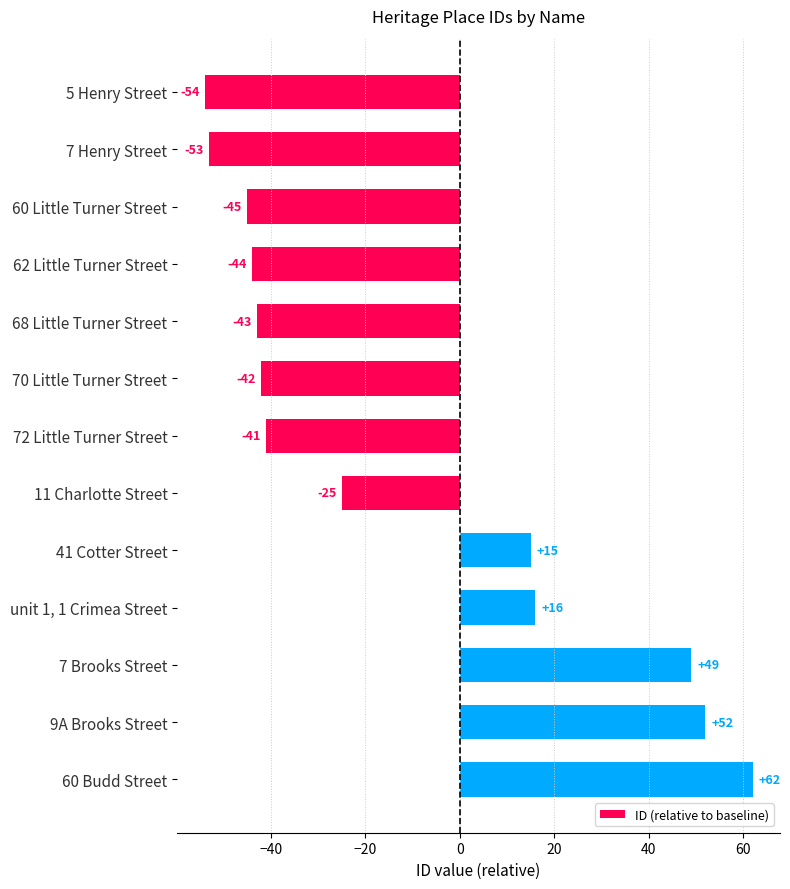

Which label corresponds to the largest value in the chart?

60 Budd Street